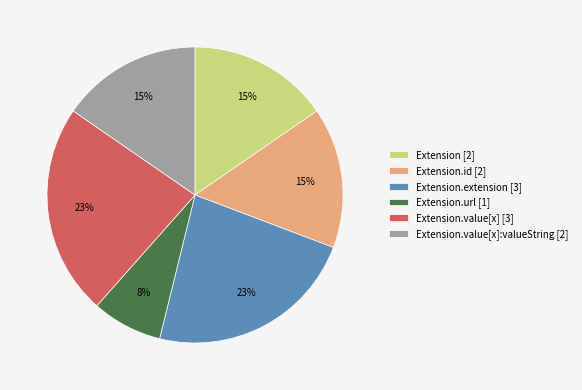

Does any single category account for the majority?

No